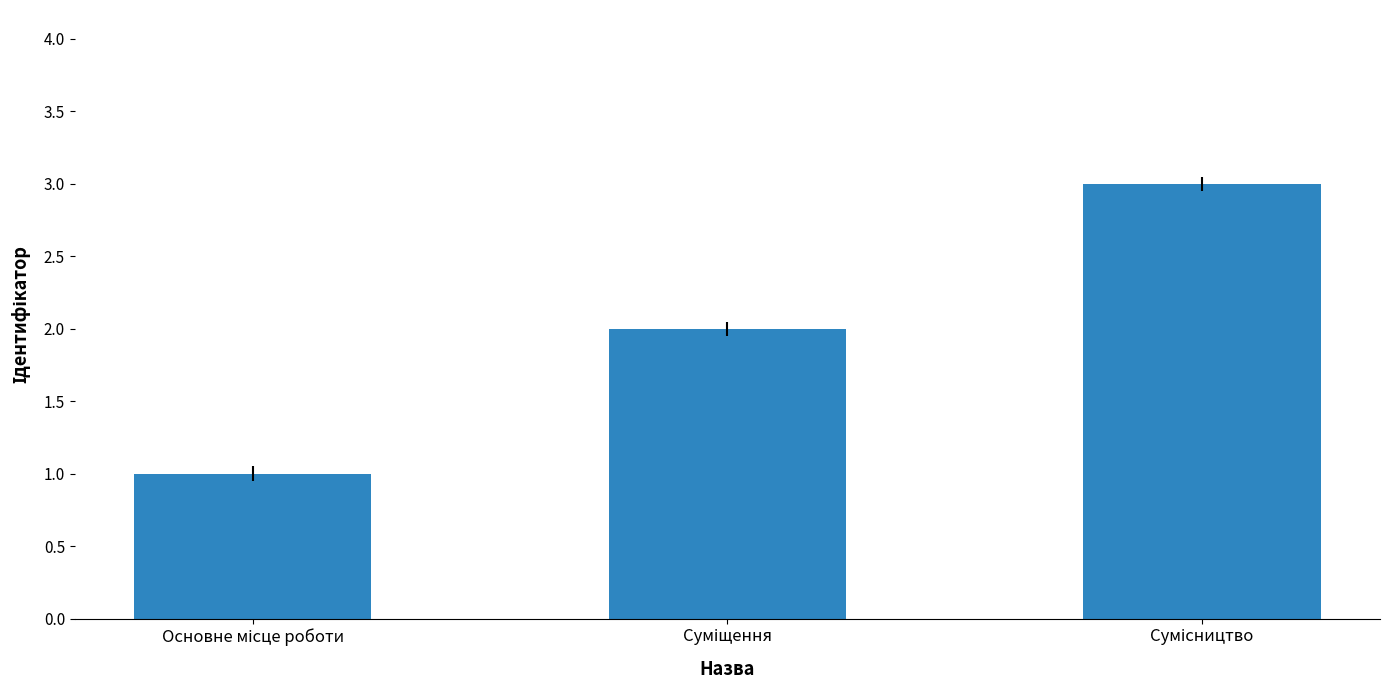

What is the greatest value displayed?

3